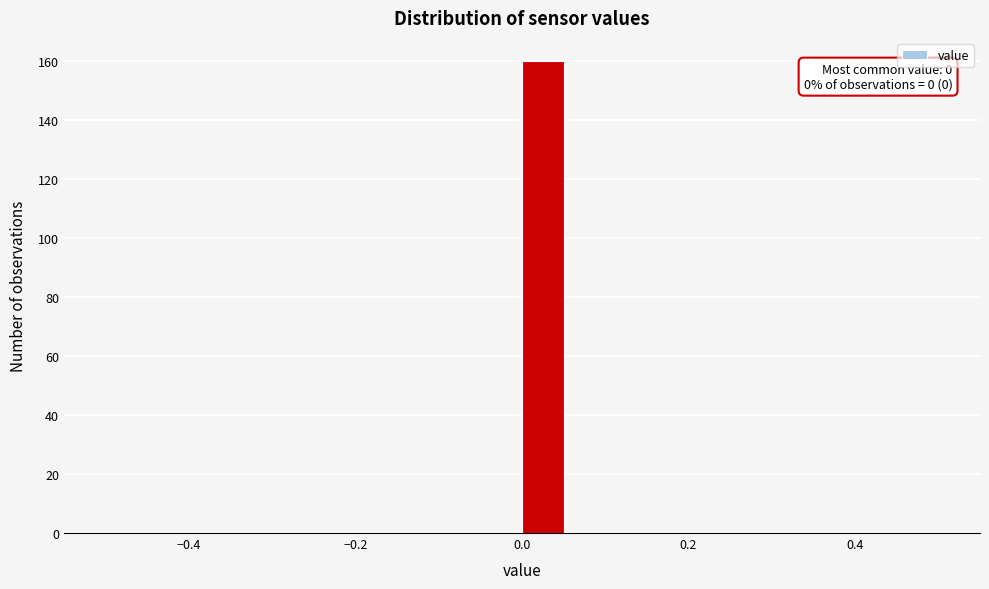

Read against the x-axis, roughly where is the centre of the tallest bar?

0.02